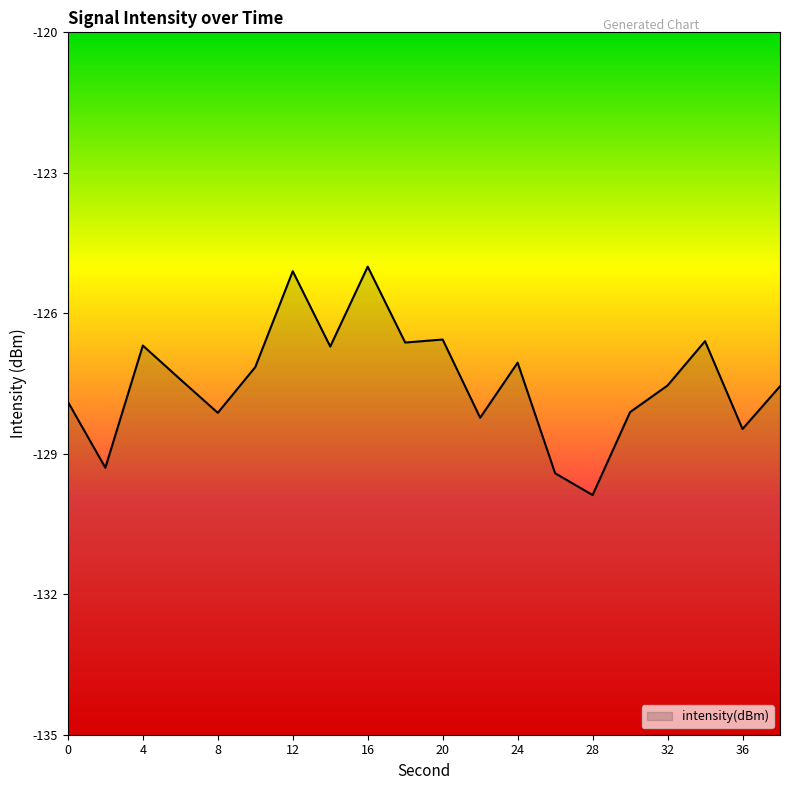

The value at 22 is -230.4. True or false?

False